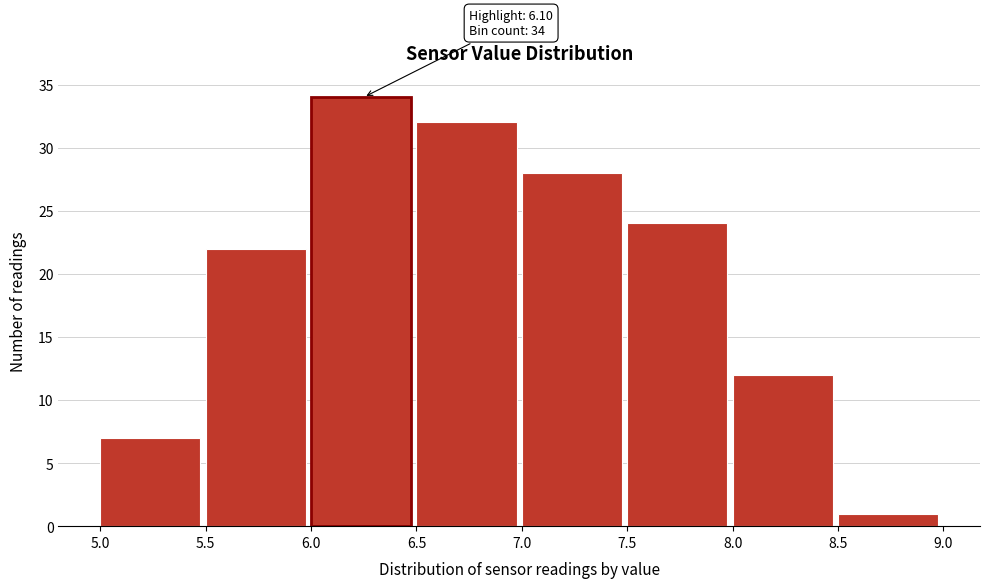

Which range on the x-axis has the tallest bar?

6.0 to 6.5